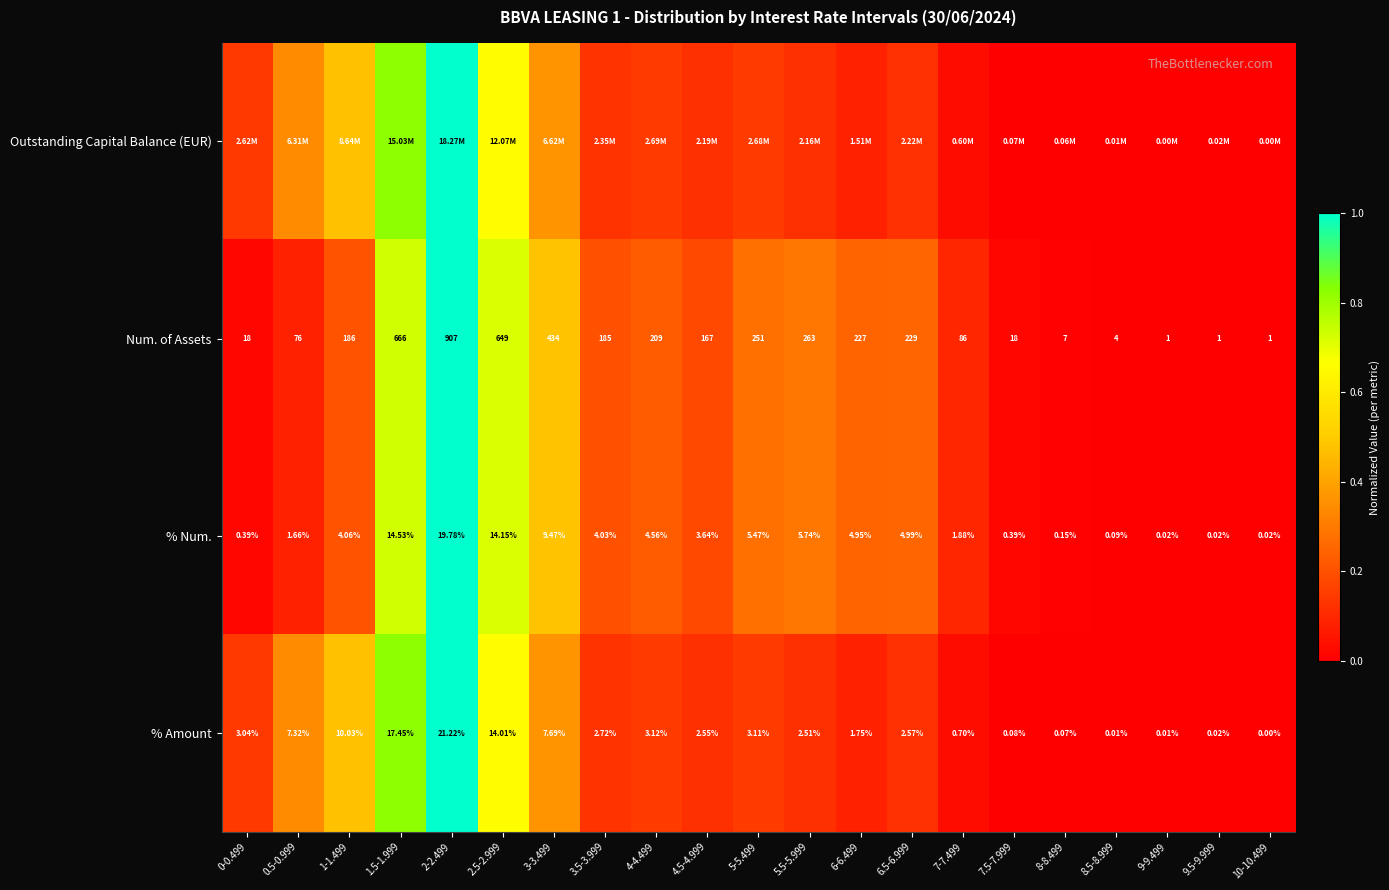

List the labels in order of Num. of Assets value, smallest first.

9-9.499, 9.5-9.999, 10-10.499, 8.5-8.999, 8-8.499, 0-0.499, 7.5-7.999, 0.5-0.999, 7-7.499, 4.5-4.999, 3.5-3.999, 1-1.499, 4-4.499, 6-6.499, 6.5-6.999, 5-5.499, 5.5-5.999, 3-3.499, 2.5-2.999, 1.5-1.999, 2-2.499